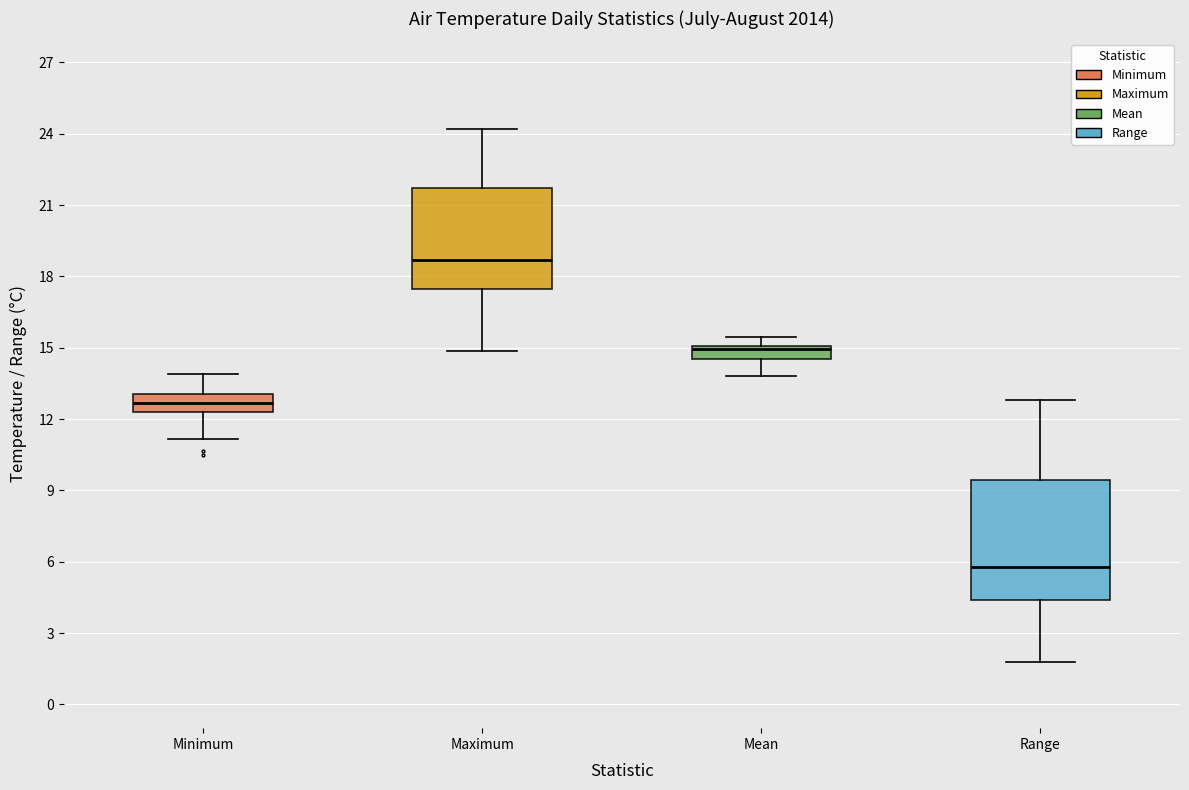

Which box has the highest median line?

Maximum